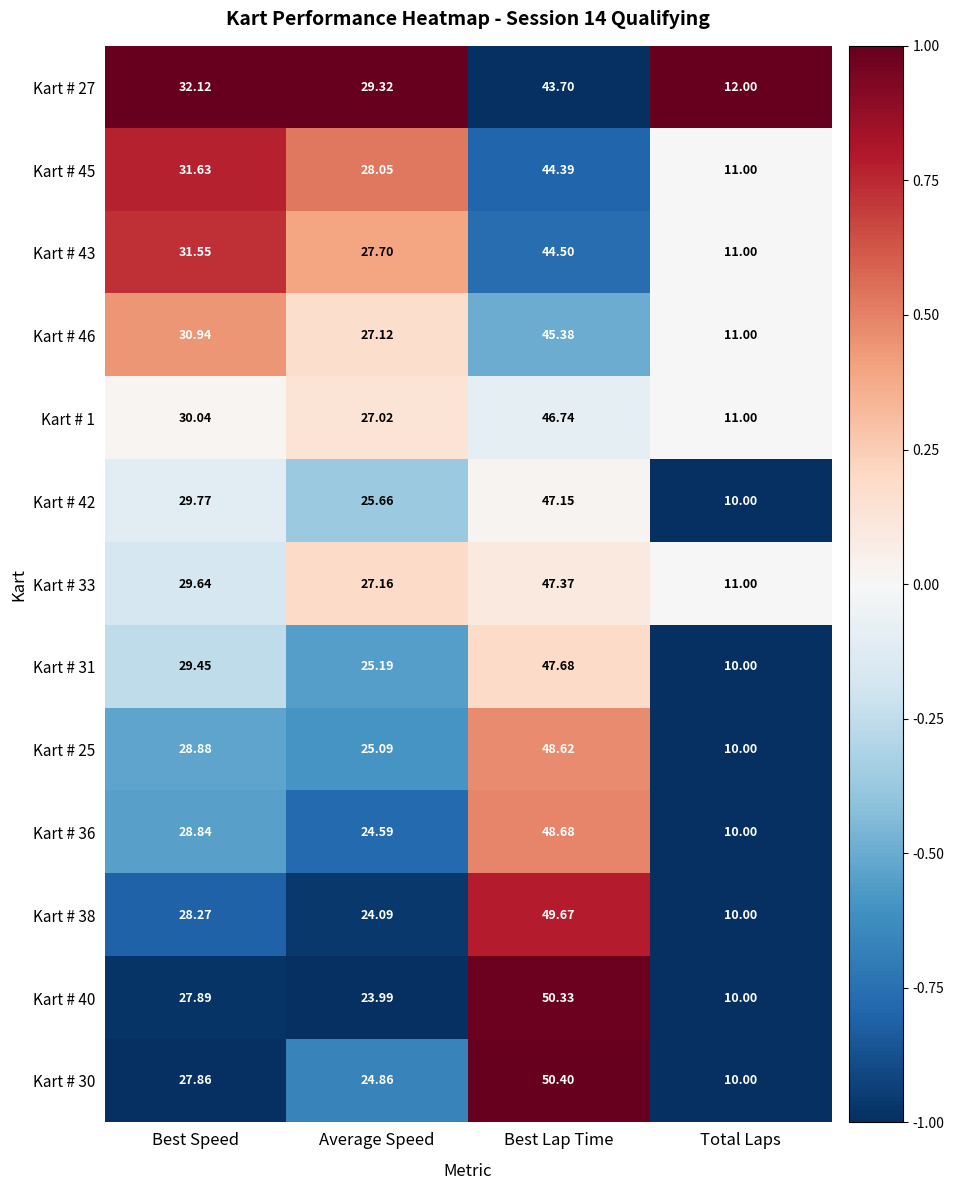

Count the number of data series in this chart.

13